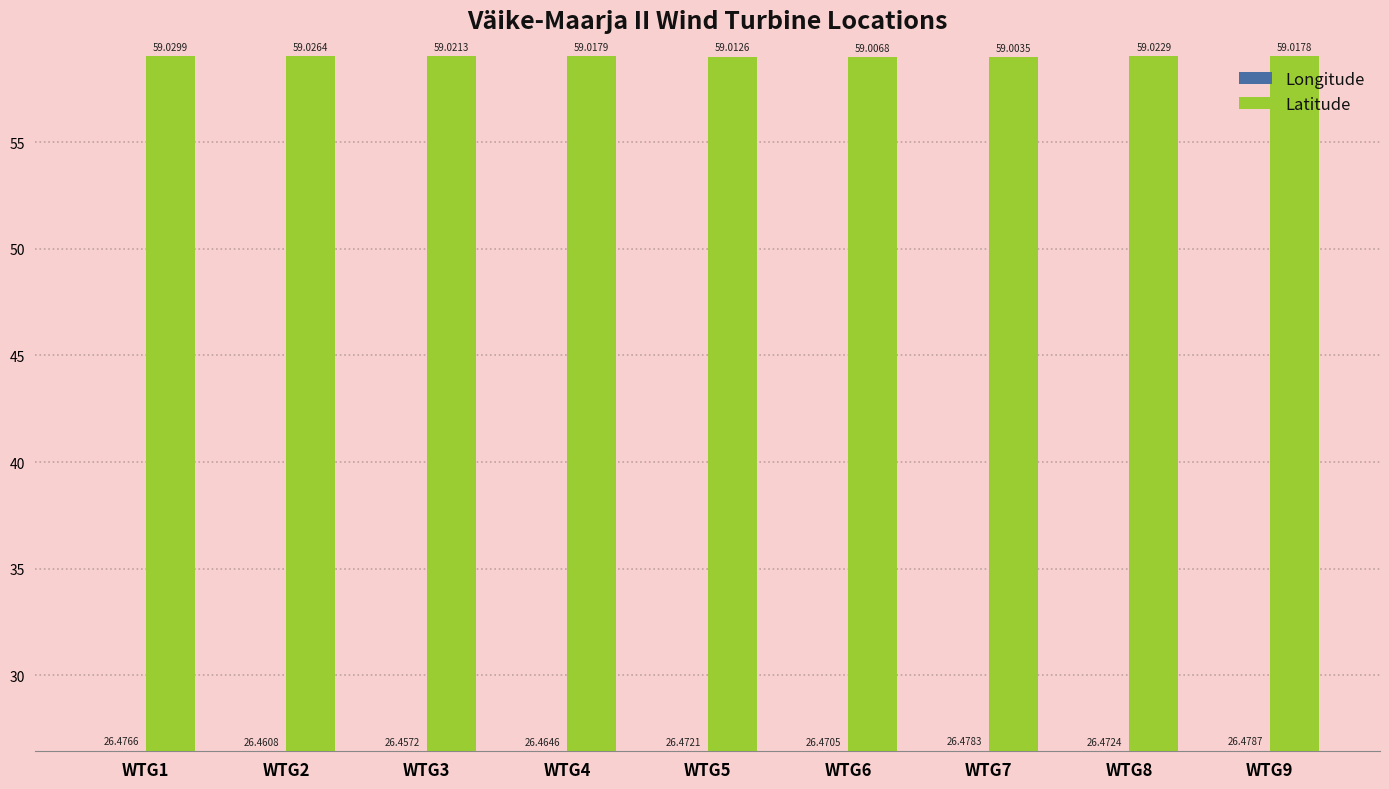

True or false: Longitude has a value of 34.5 at WTG8.

False